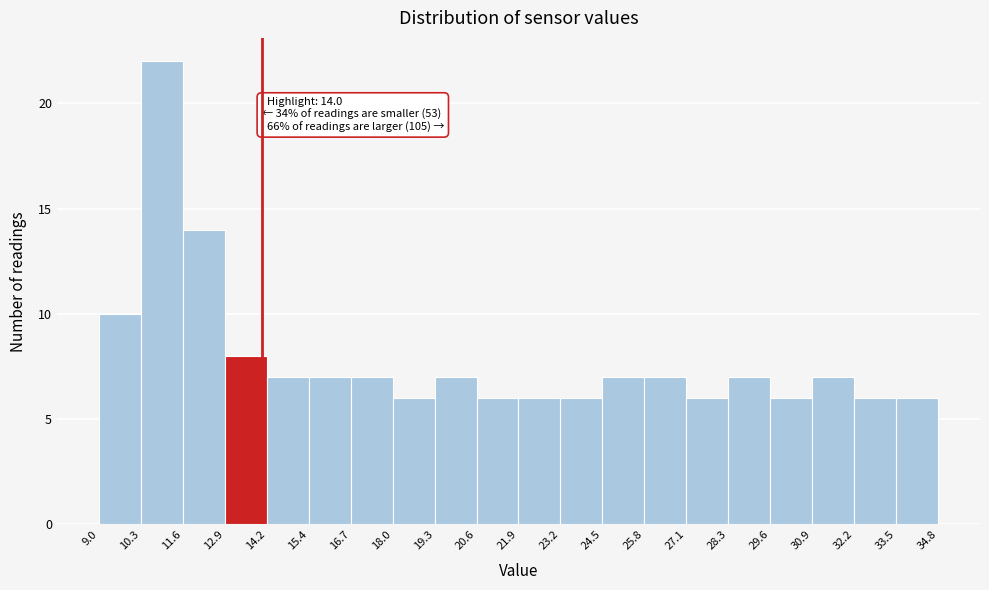

Which range on the x-axis has the tallest bar?

10.3 to 11.6